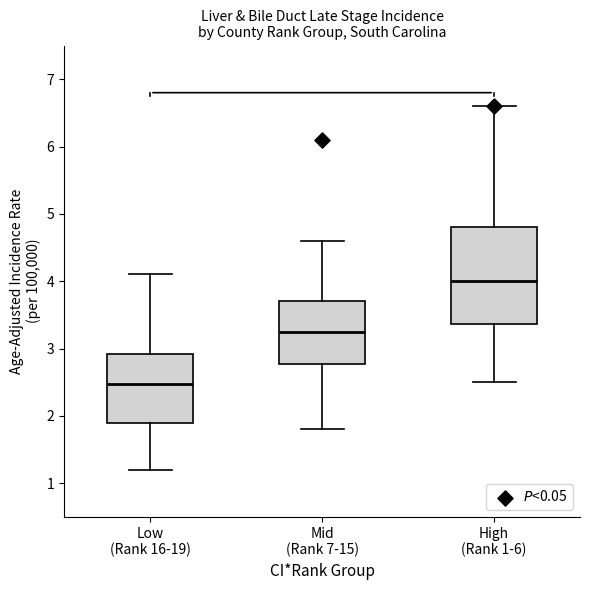

Where is the upper edge of the box for Mid (Rank 7-15) on the y-axis? The values are not printed on the chart, so give them approximately, as read against the axis.

3.7